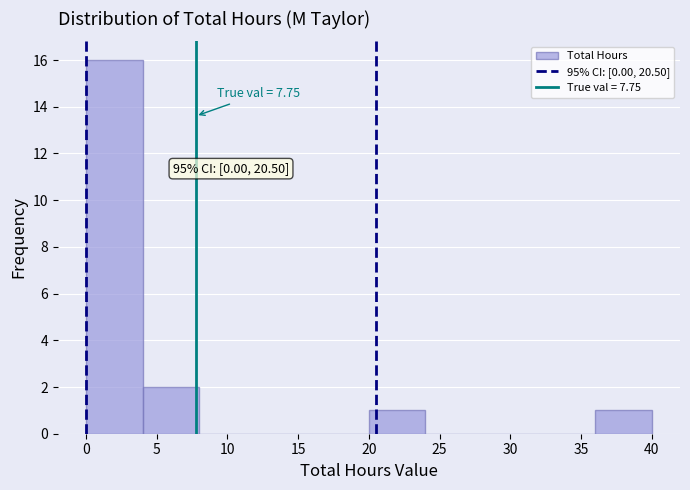

Which range on the x-axis has the tallest bar?

0 to 4